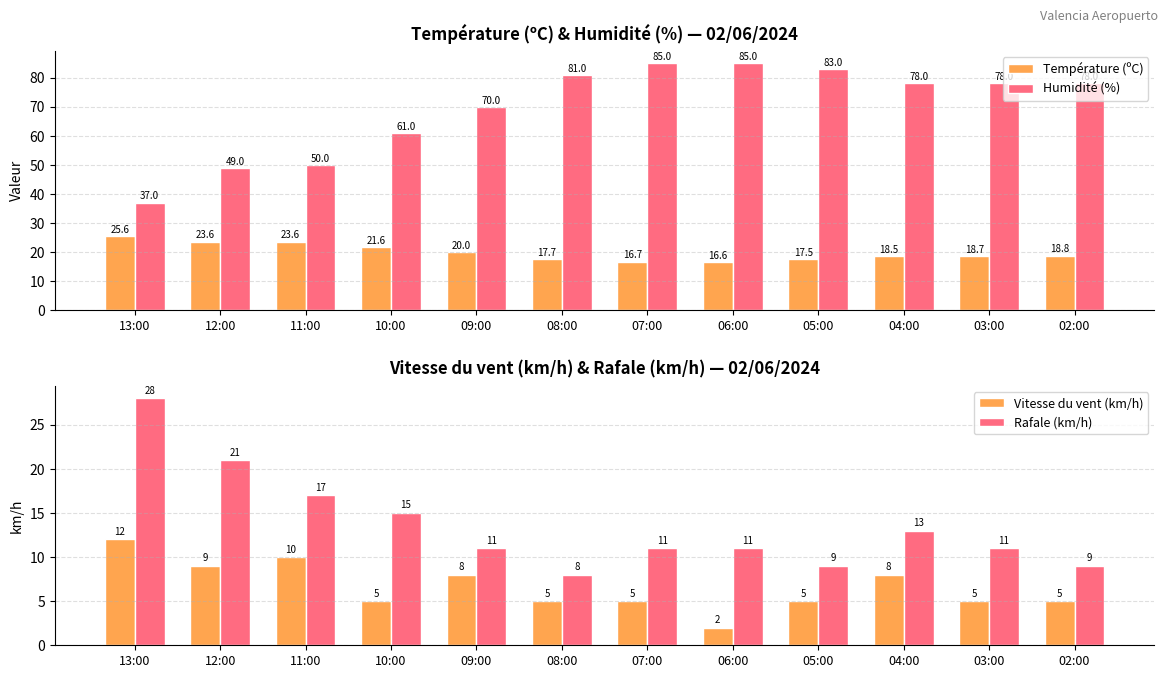

At 09:00, list the series in order from smallest to largest.

Vitesse du vent (km/h), Rafale (km/h), Température (ºC), Humidité (%)